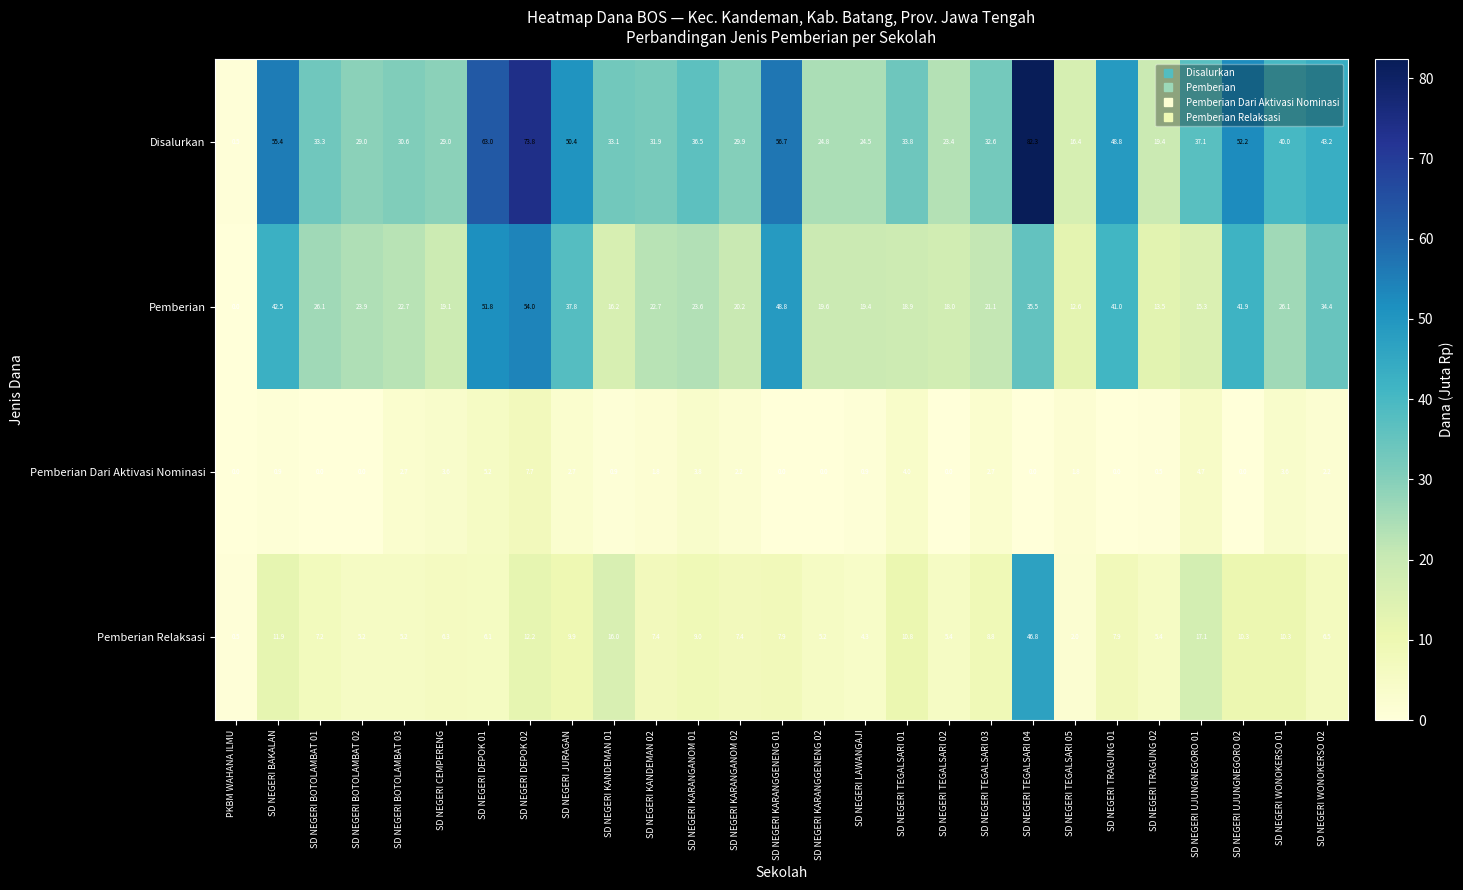

Which series has the largest total across all categories?

Disalurkan